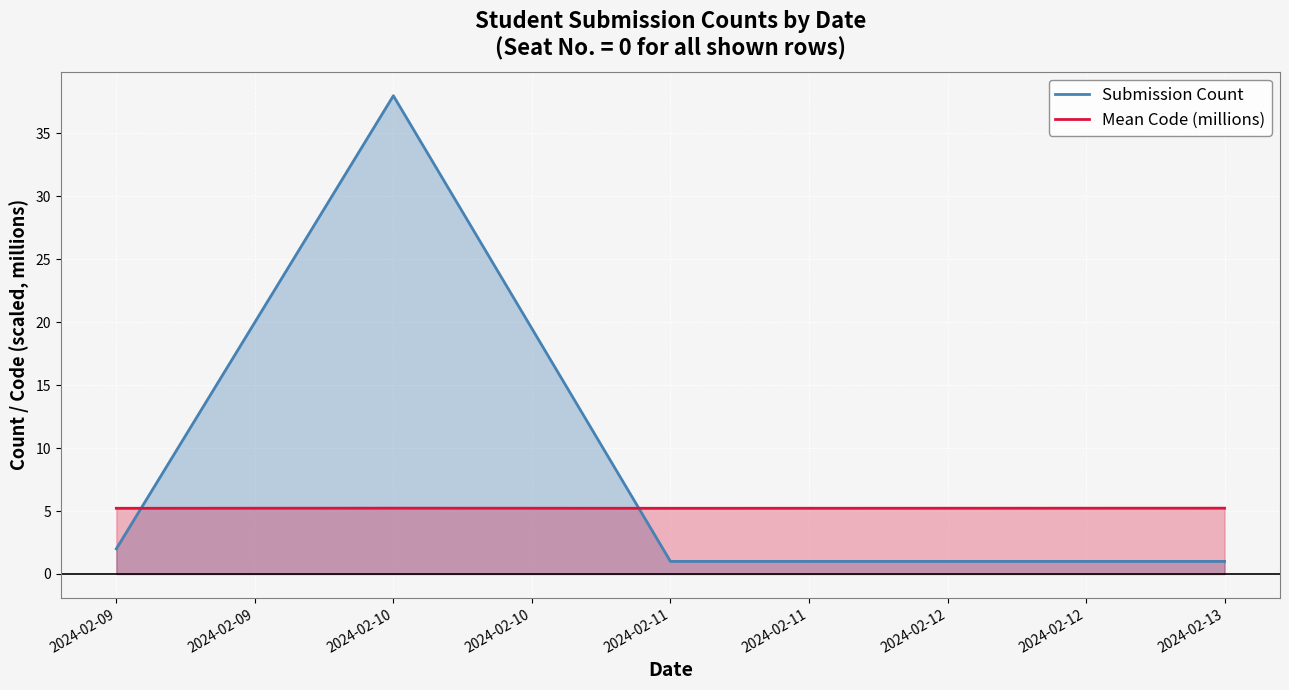

Is it true that Submission Count equals 38.0 at 2024-02-10?

True